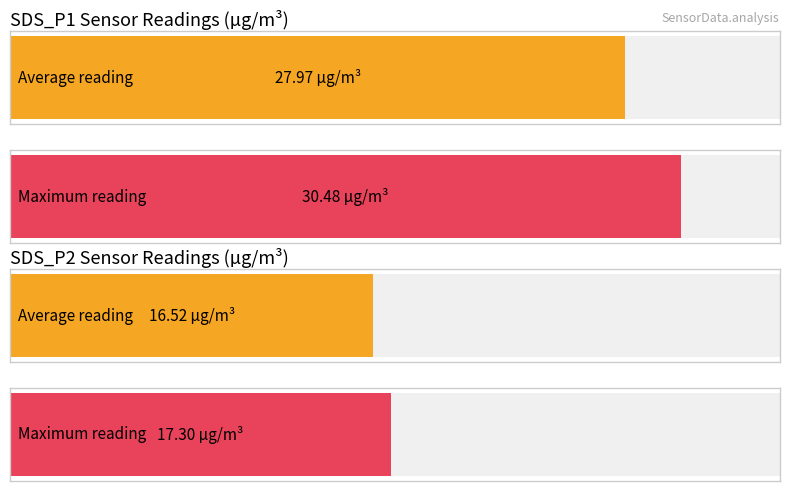

What is the maximum value for Maximum utilization?

30.5